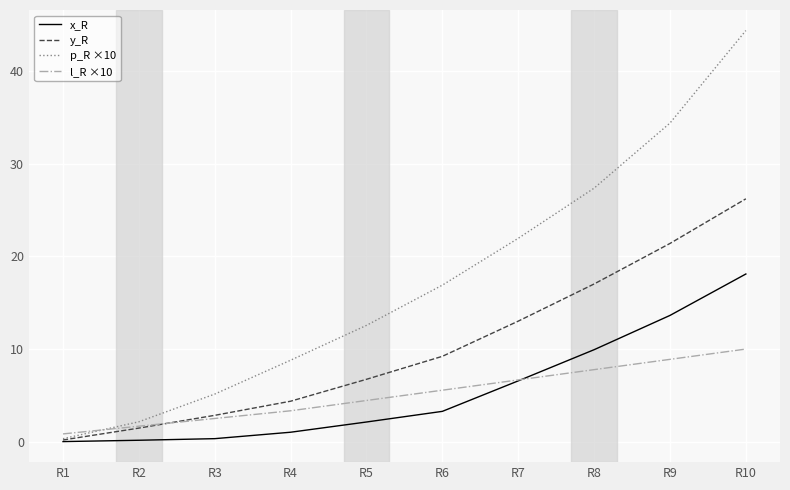

What is the sum of all x_R values?

55.1